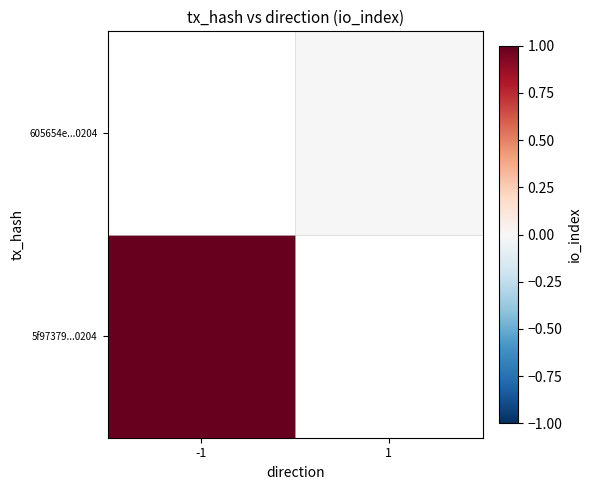

List the series in order of their overall mean, lowest first.

5f97379...0204, 605654e...0204